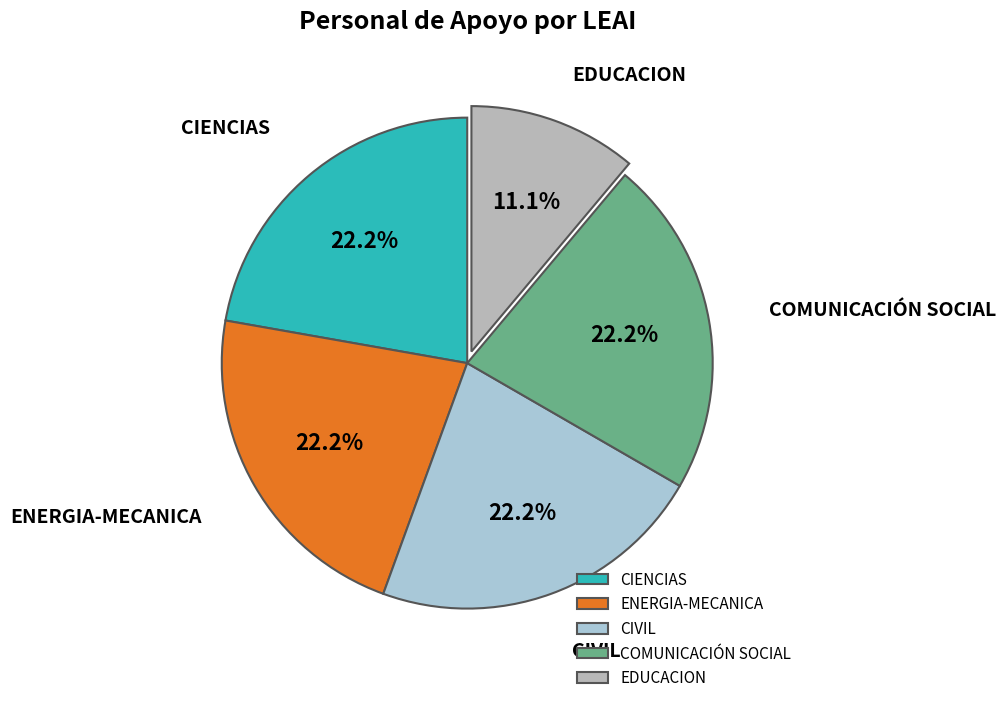

What percentage do ENERGIA-MECANICA and CIVIL together represent?

44.4%